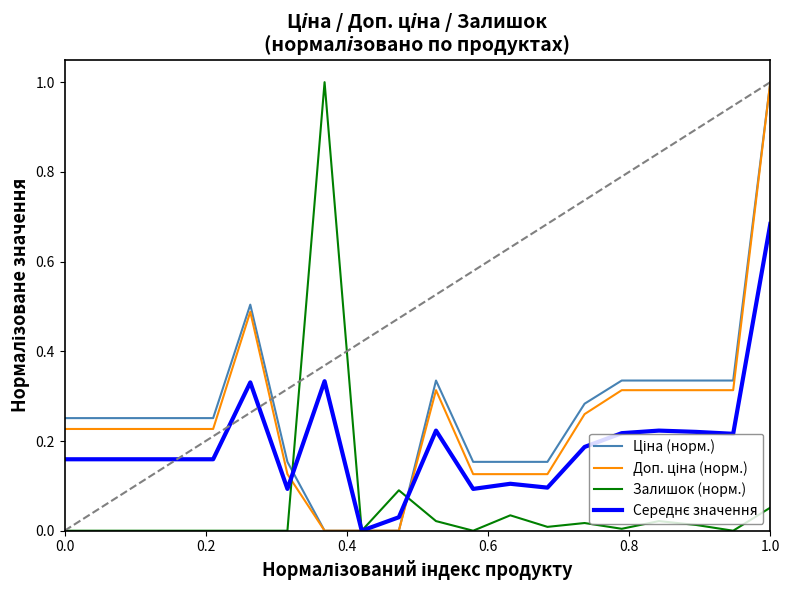

What is the greatest value displayed?

1.0